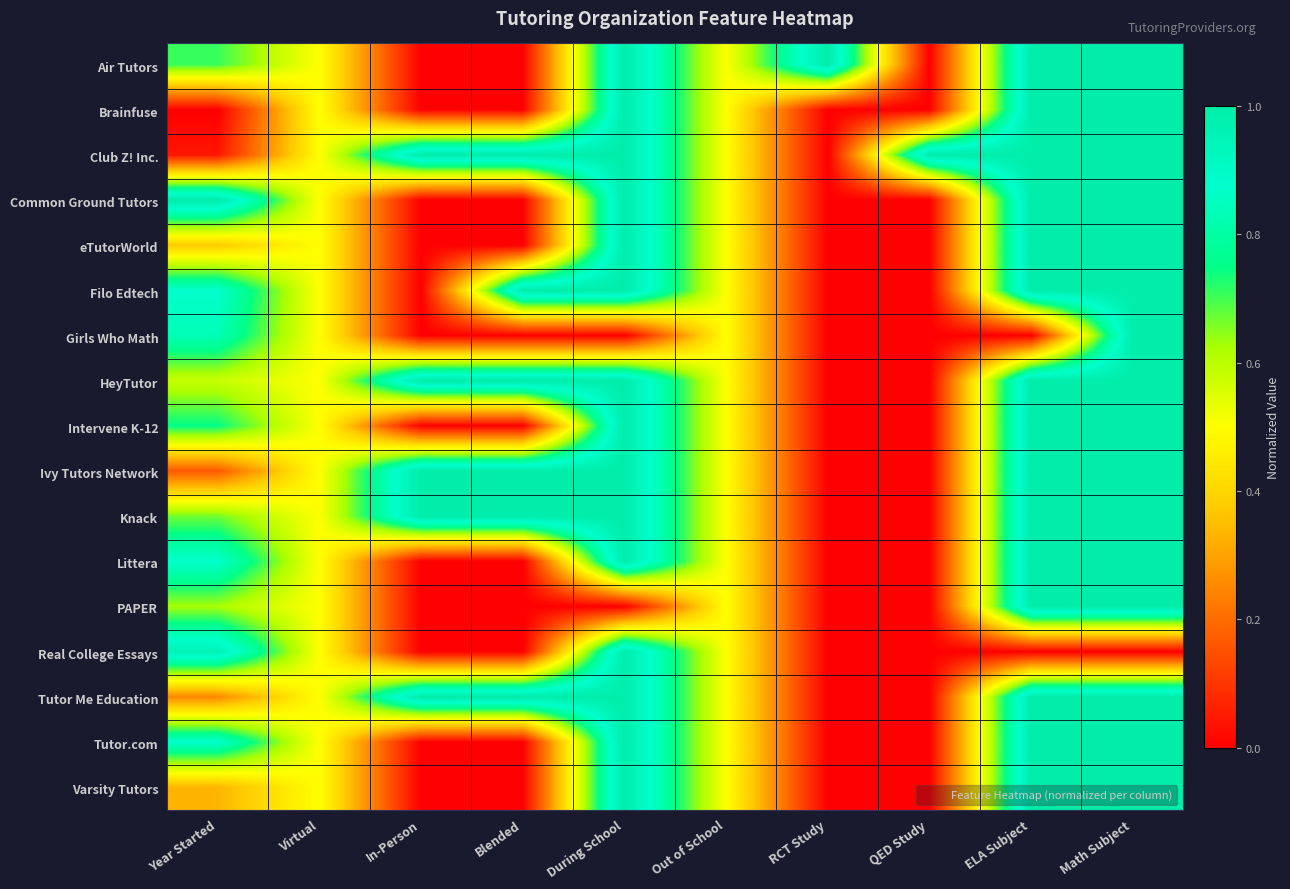

How many data points does each series have?

10